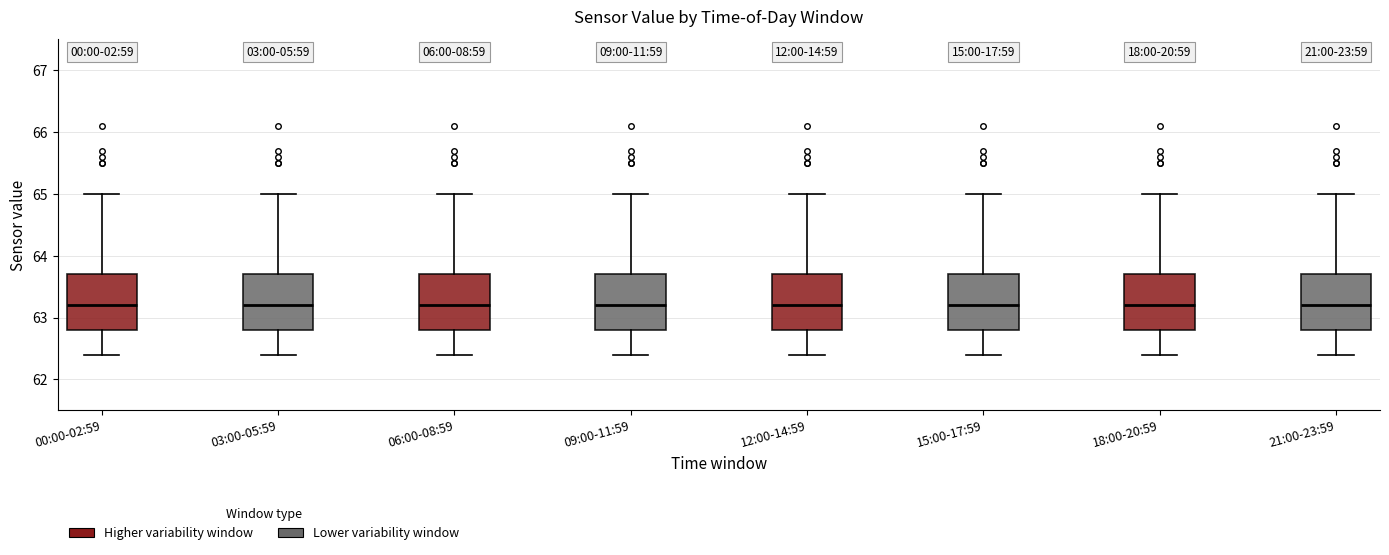

Reading left to right, transcribe this box plot: for each box, give where its median line is, the range the box spans, and where its two whiskers end, as read against the y-axis. The values are not printed on the chart, so give them approximately, as read against the axis.

00:00-02:59: median 63.2, box 62.8 to 63.7, whiskers 62.4 to 65.0
03:00-05:59: median 63.2, box 62.8 to 63.7, whiskers 62.4 to 65.0
06:00-08:59: median 63.2, box 62.8 to 63.7, whiskers 62.4 to 65.0
09:00-11:59: median 63.2, box 62.8 to 63.7, whiskers 62.4 to 65.0
12:00-14:59: median 63.2, box 62.8 to 63.7, whiskers 62.4 to 65.0
15:00-17:59: median 63.2, box 62.8 to 63.7, whiskers 62.4 to 65.0
18:00-20:59: median 63.2, box 62.8 to 63.7, whiskers 62.4 to 65.0
21:00-23:59: median 63.2, box 62.8 to 63.7, whiskers 62.4 to 65.0